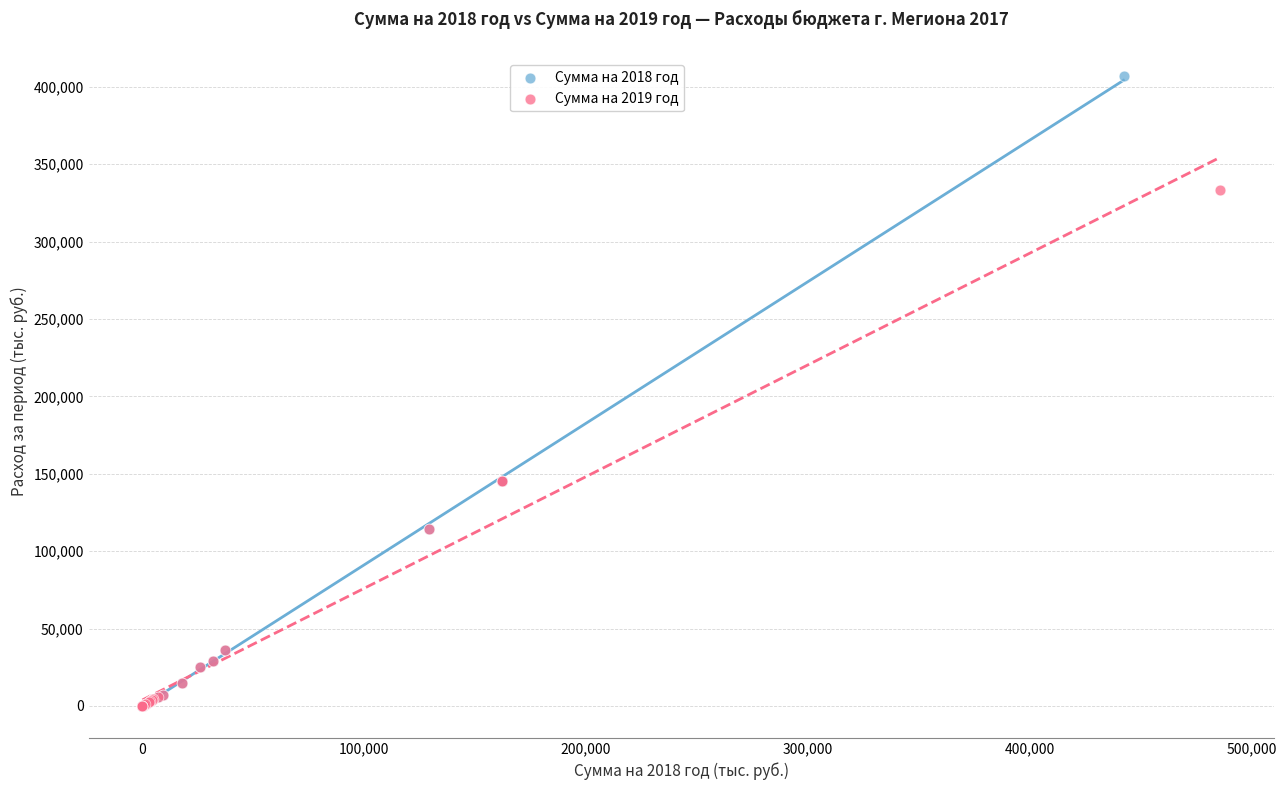

Which series contains the highest Y value?

Сумма на 2018 год